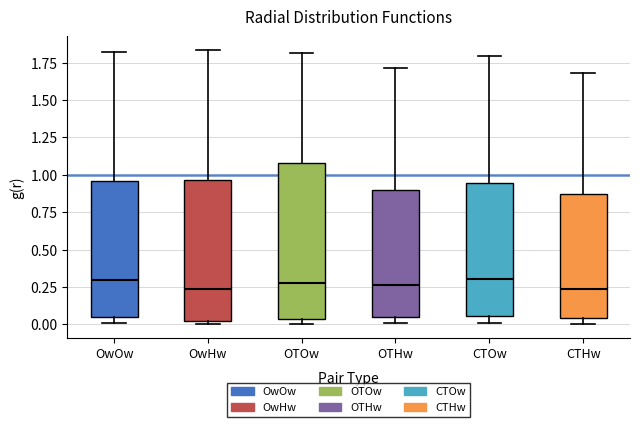

Reading left to right, read every box against the y-axis: the position of its median line, the range the box covers, and the ends of its whiskers. The values are not printed on the chart, so give them approximately, as read against the axis.

OwOw: median 0.30, box 0.05 to 0.95, whiskers 0.00 to 1.80
OwHw: median 0.25, box 0.05 to 0.95, whiskers 0.00 to 1.85
OTOw: median 0.30, box 0.05 to 1.10, whiskers 0.00 to 1.80
OTHw: median 0.25, box 0.05 to 0.90, whiskers 0.00 to 1.70
CTOw: median 0.30, box 0.05 to 0.95, whiskers 0.00 to 1.80
CTHw: median 0.25, box 0.05 to 0.85, whiskers 0.00 to 1.70